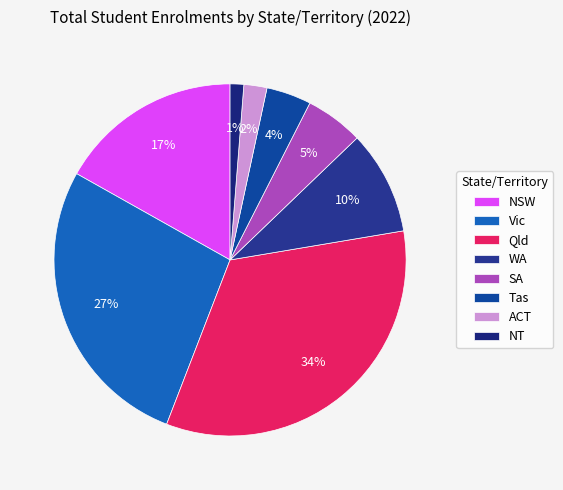

Which slice is the largest?

Qld